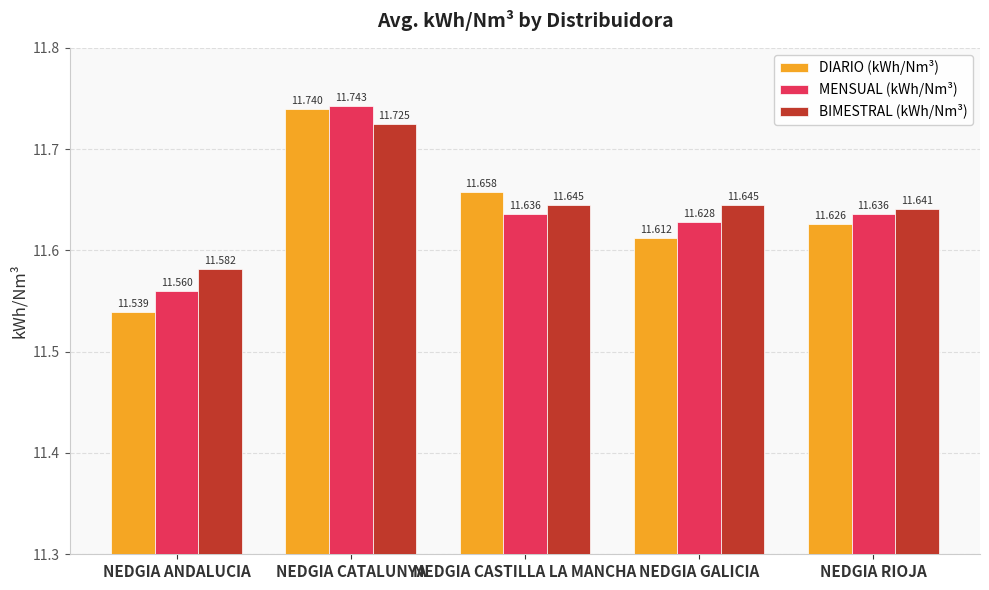

Is it true that MENSUAL (kWh/Nm³) equals 11.6 at NEDGIA CASTILLA LA MANCHA?

True